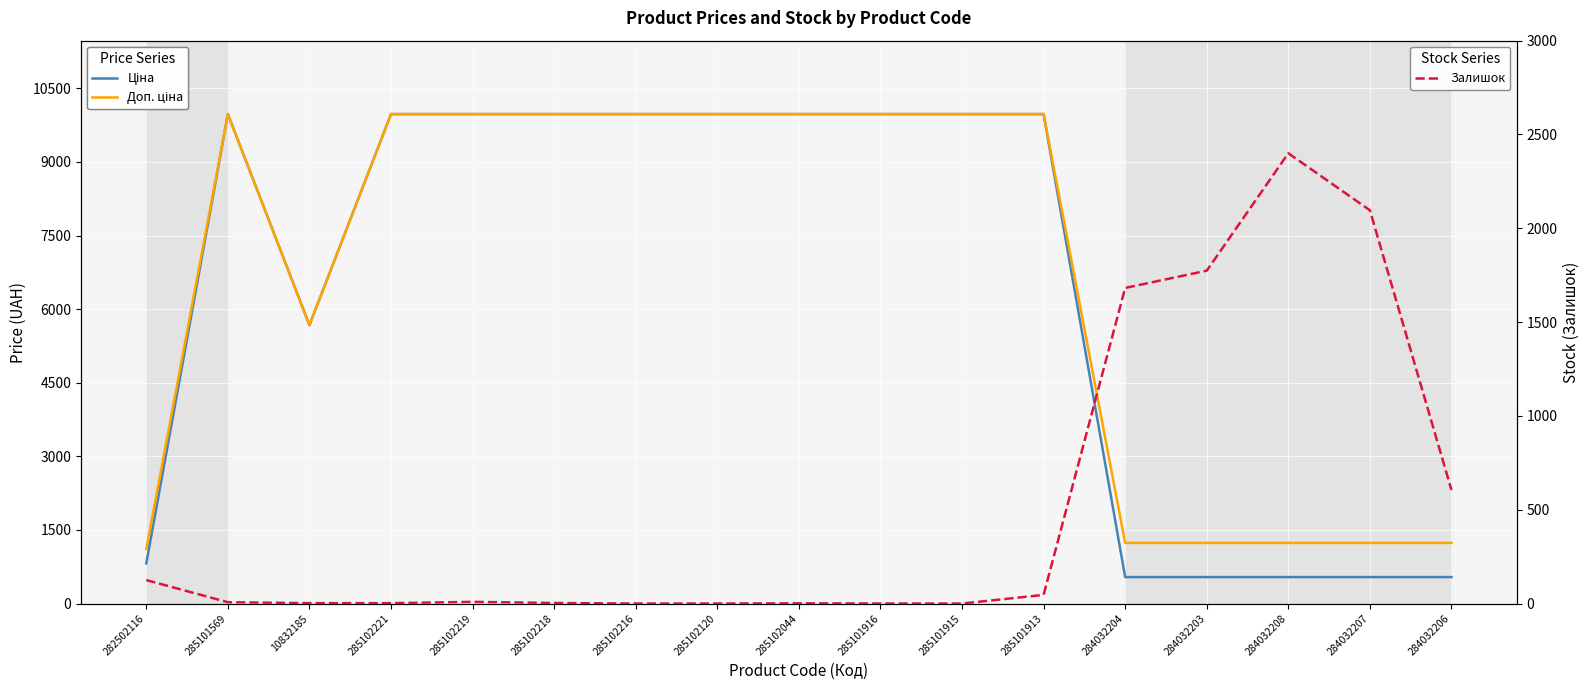

What position from the right is 285102219?

13